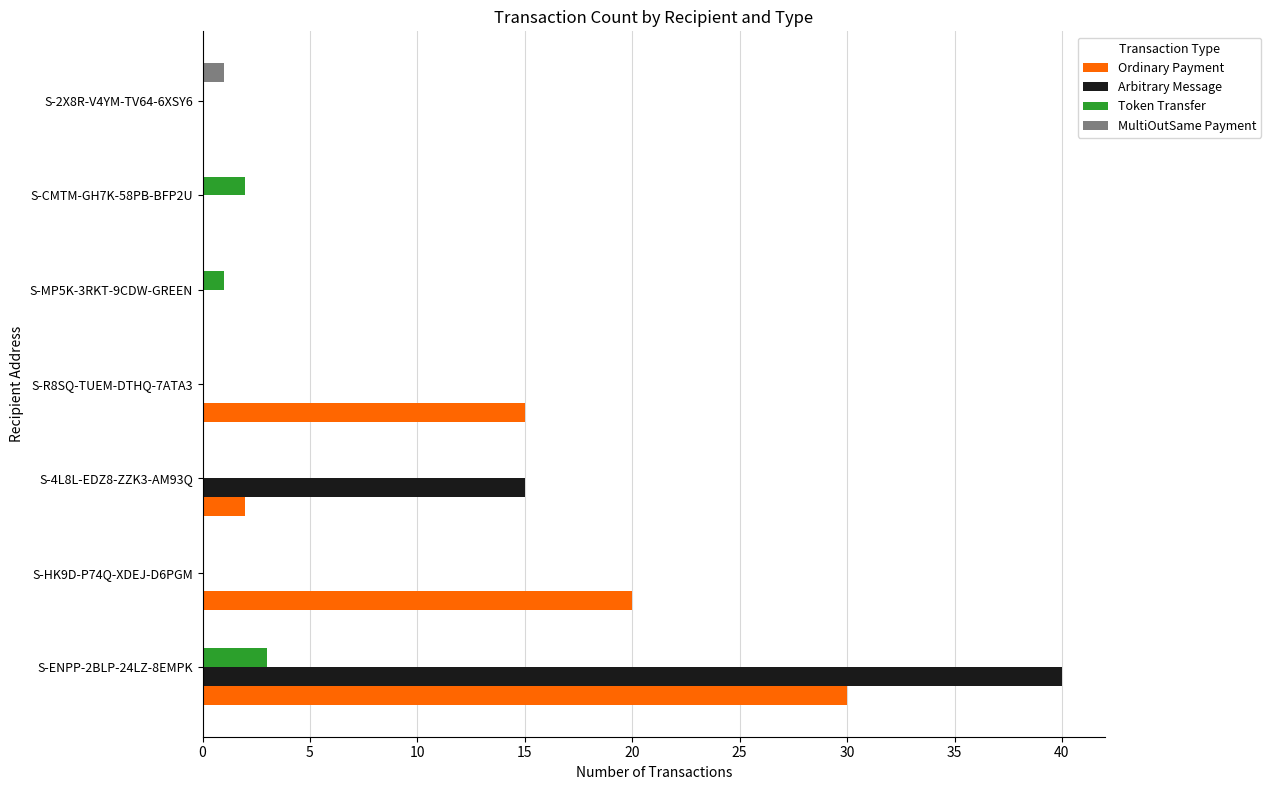

What is the maximum value shown in the chart?

40